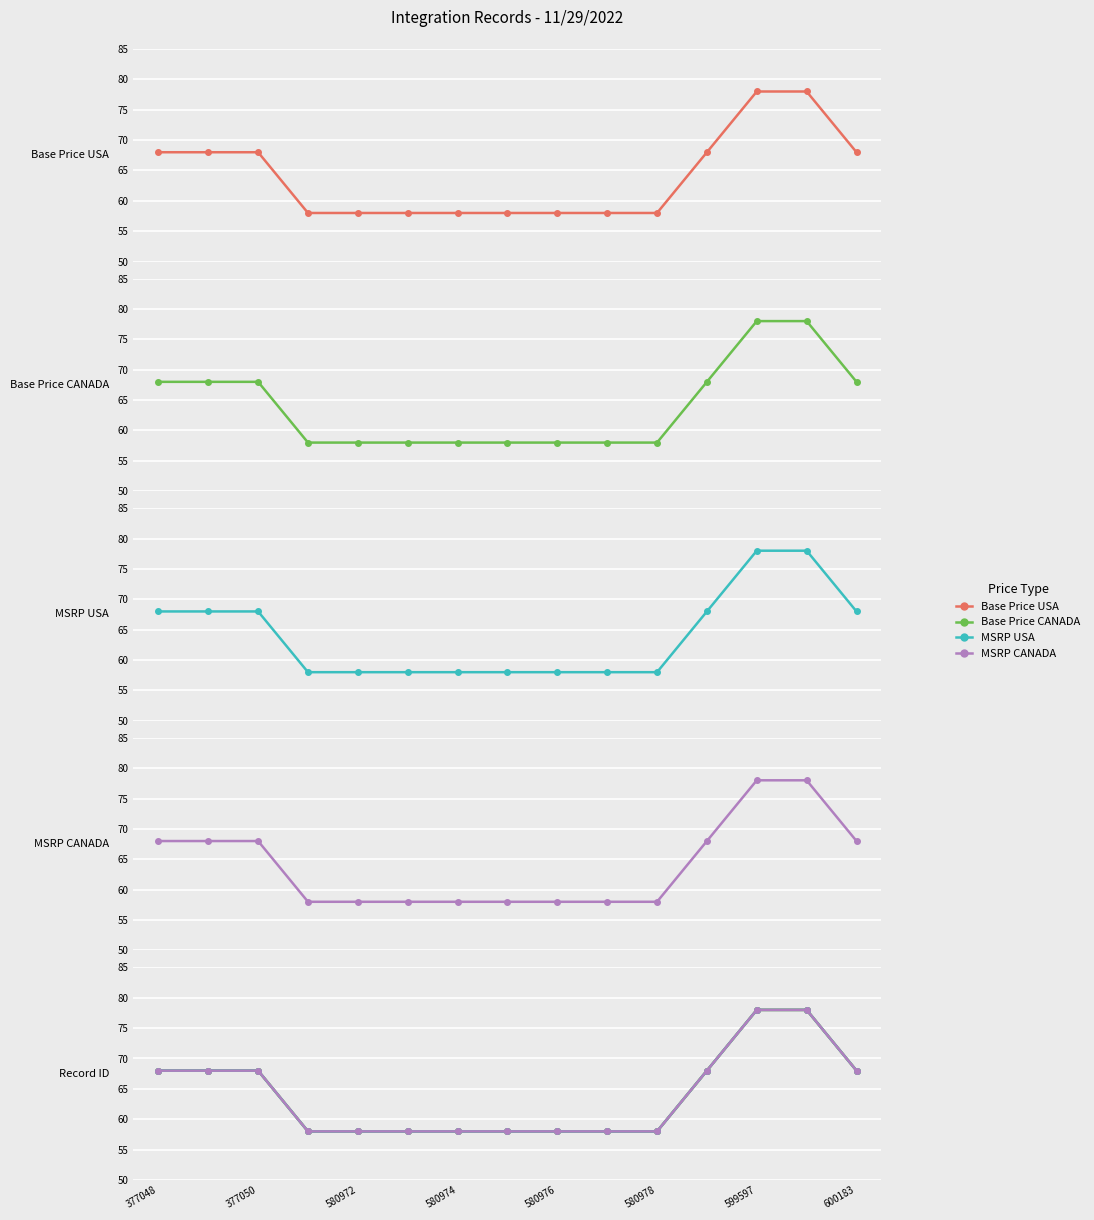

What is the minimum value for MSRP CANADA?

58